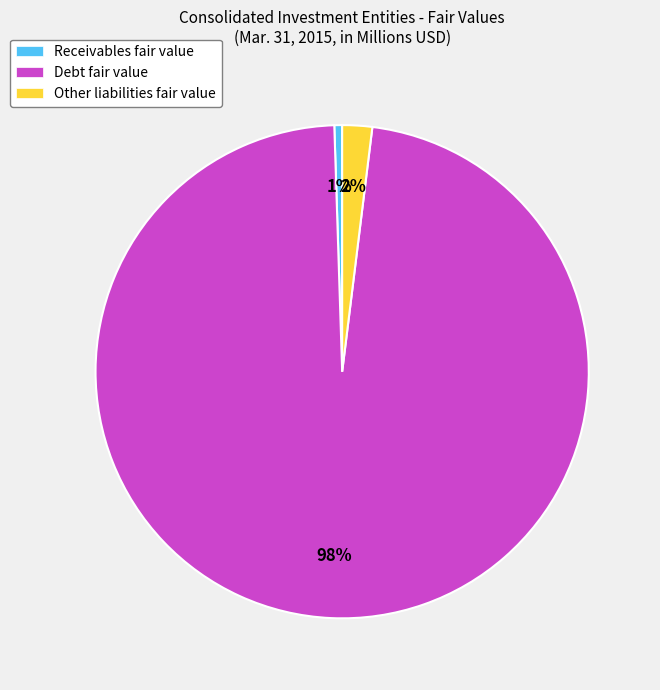

Do Other liabilities fair value and Receivables fair value together represent more than half of the pie?

No